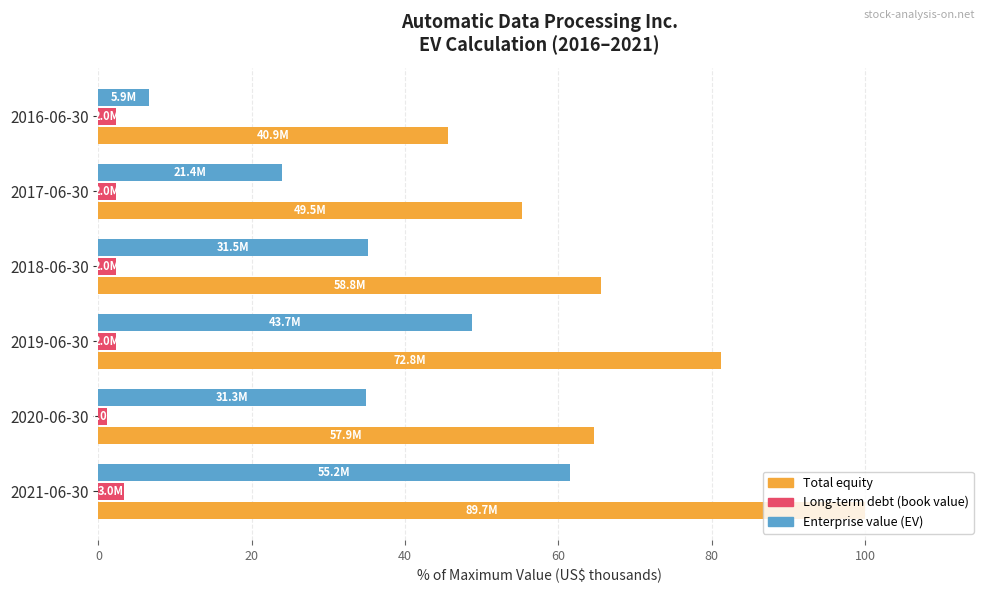

Which series has the widest spread of values?

Enterprise value (EV)